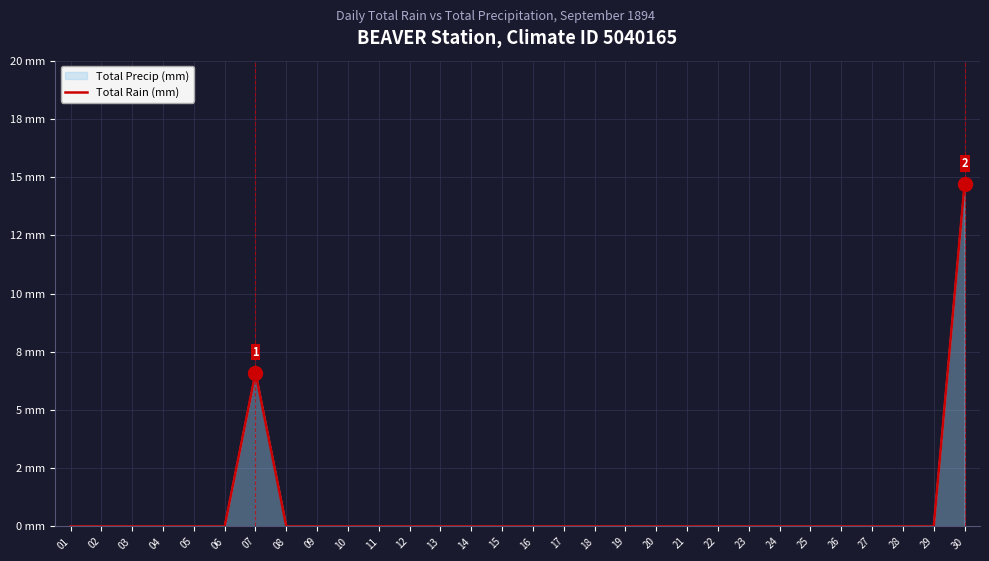

The value at 01 is 0.0. True or false?

True